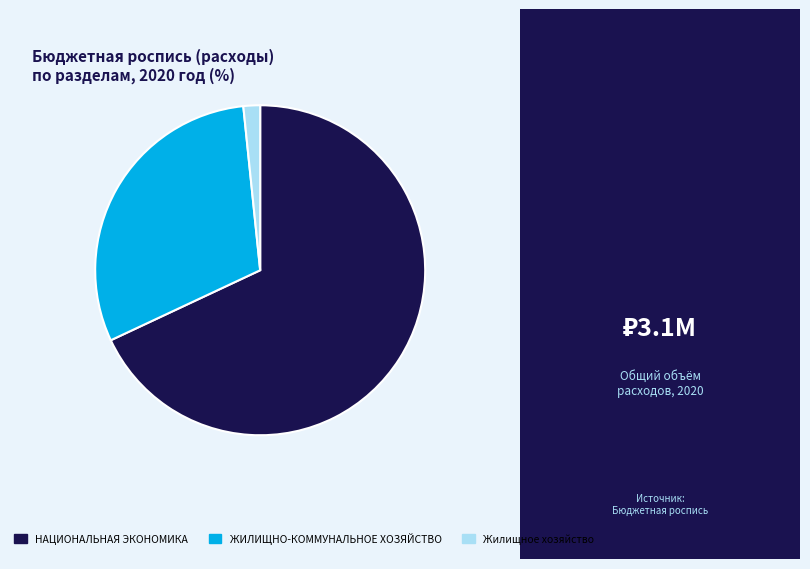

Between НАЦИОНАЛЬНАЯ ЭКОНОМИКА and Жилищное хозяйство, which is larger?

НАЦИОНАЛЬНАЯ ЭКОНОМИКА